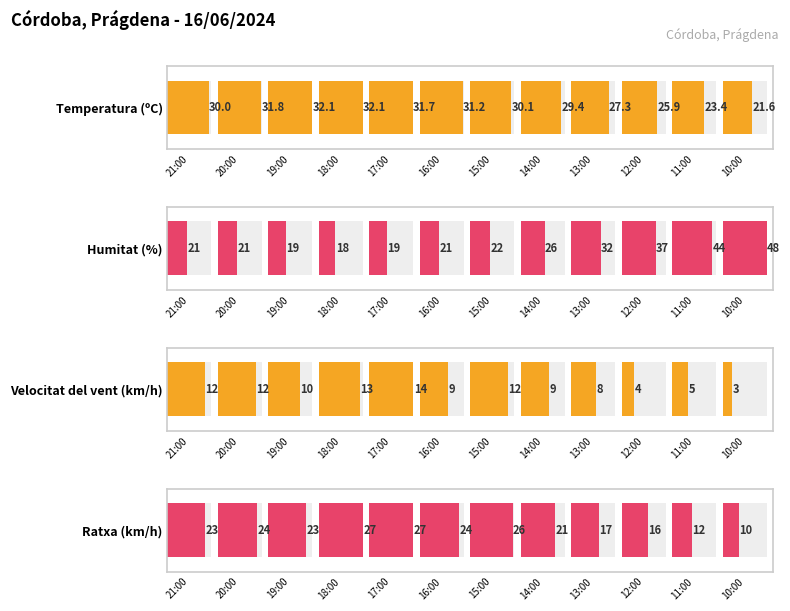

Is it true that Ratxa (km/h) equals 12.6 at 19:00?

False